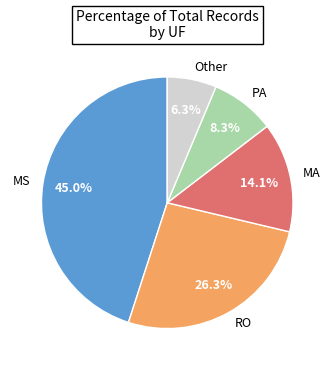

Is there a majority slice in this chart?

No